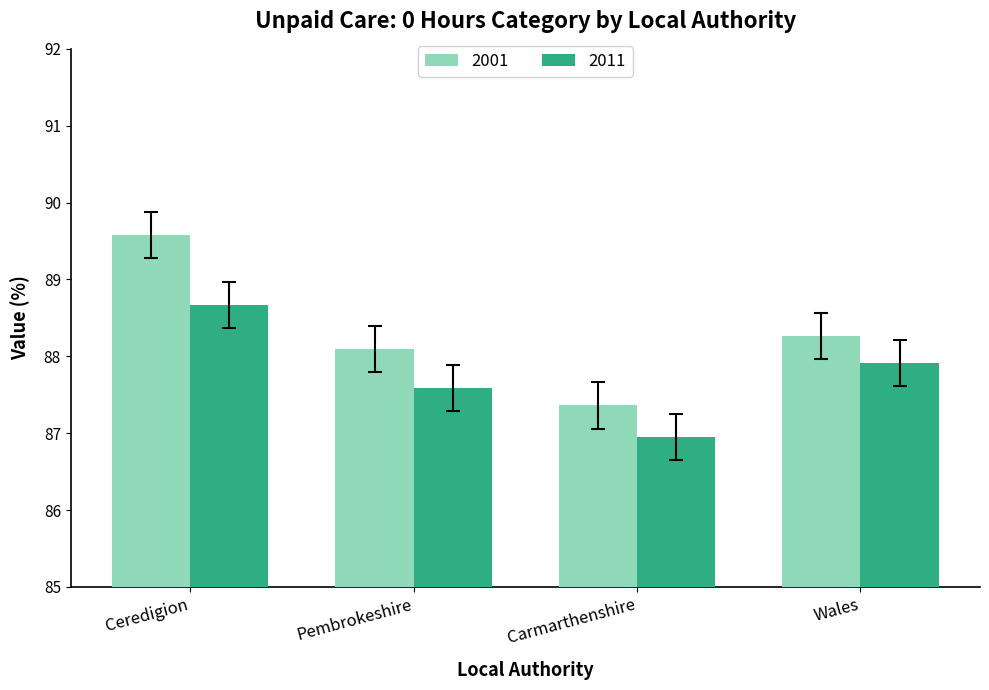

Where is 2011 nearest to the value 87?

Carmarthenshire